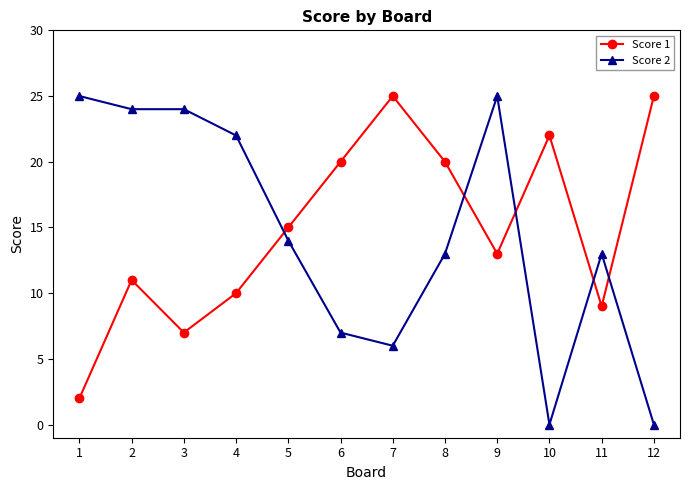

Is the value of Score 1 at 7 greater than the value of Score 2 at 6?

Yes